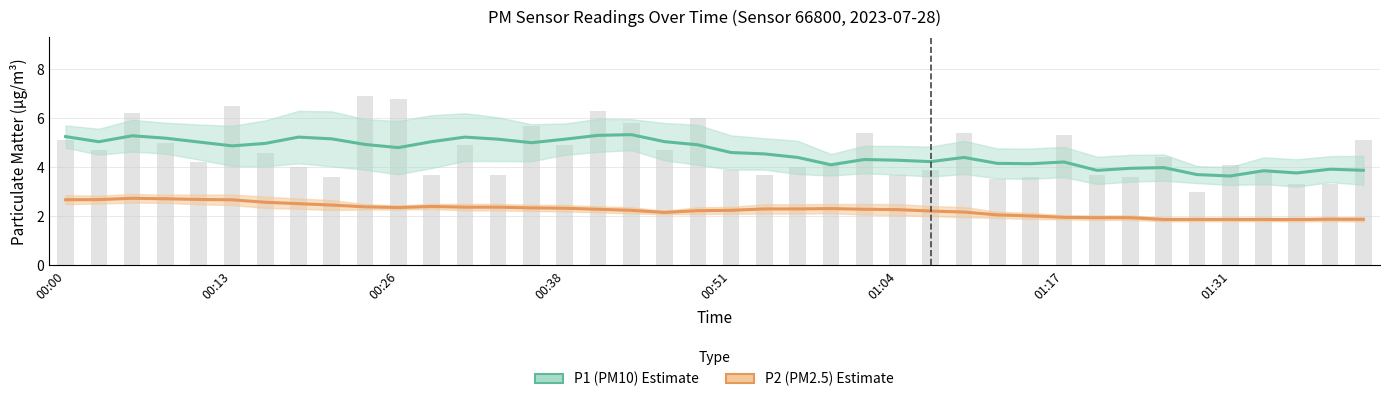

Is the value of P1 (PM10) Estimate at 32 greater than the value of P2 (PM2.5) Estimate at 00:00?

Yes